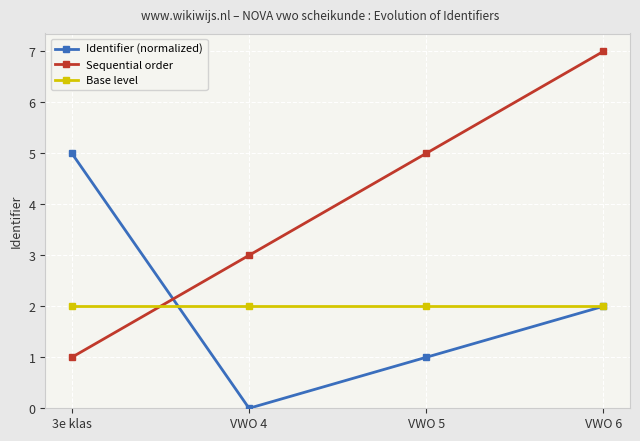

Which series changed the most between VWO 4 and VWO 6?

Sequential order